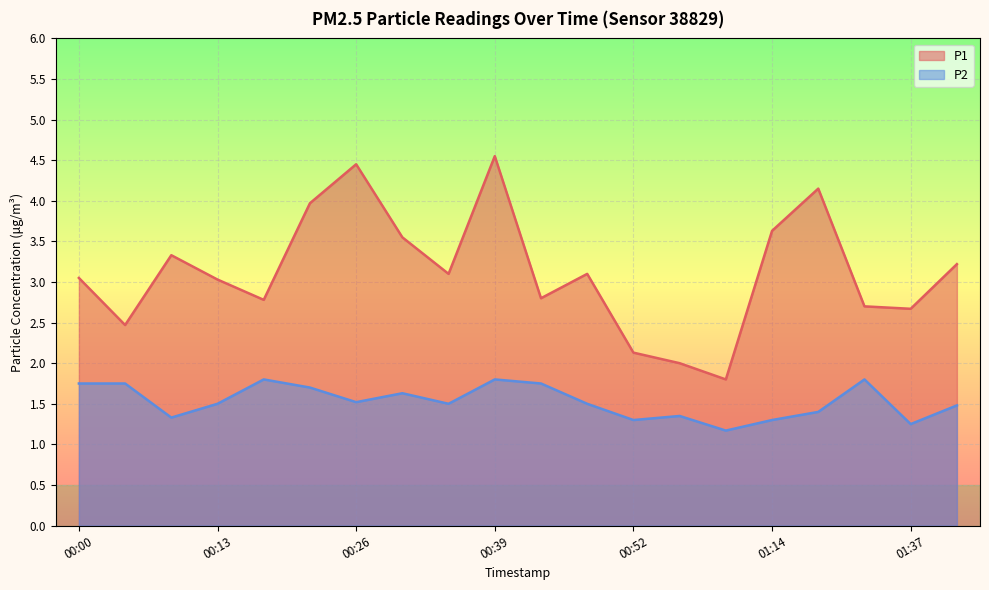

What is the difference between the second highest and second lowest values in the P1 series?

2.5